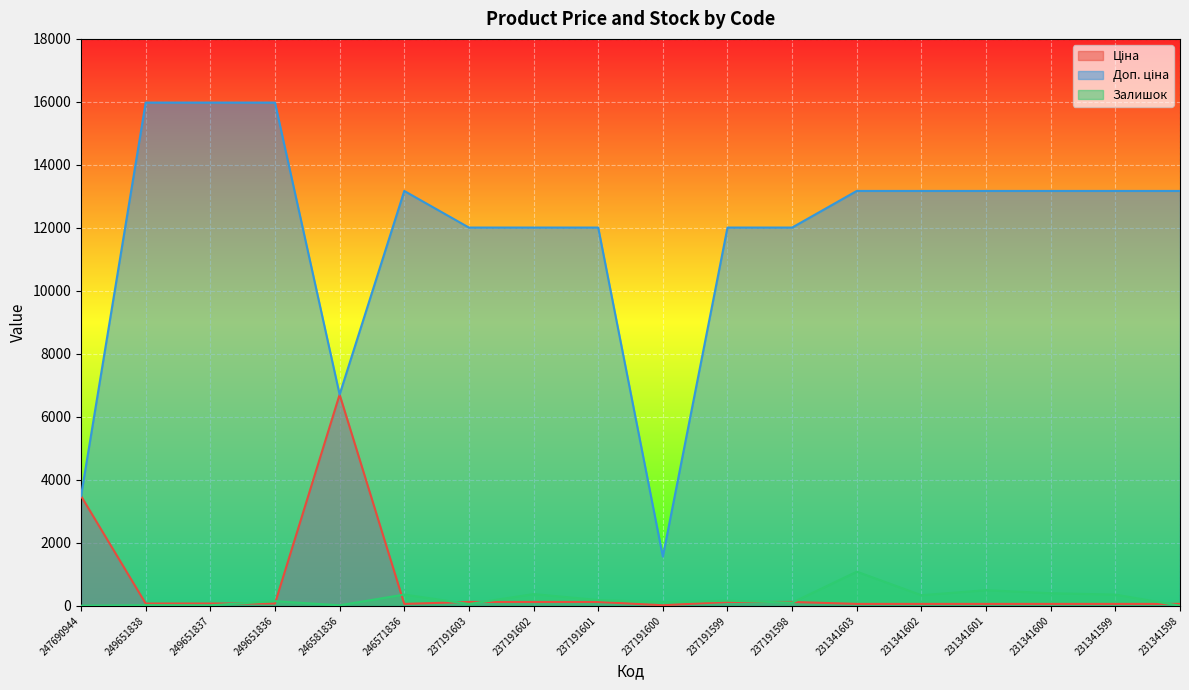

At which category is the sum across all series the highest?

249651836